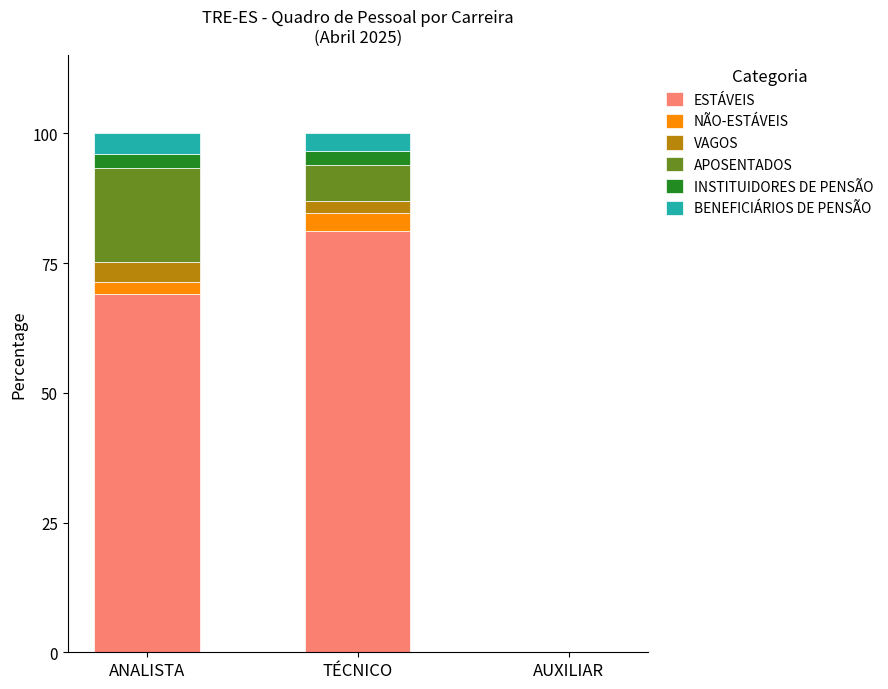

Is it true that ESTÁVEIS equals 112.7 at TÉCNICO?

False